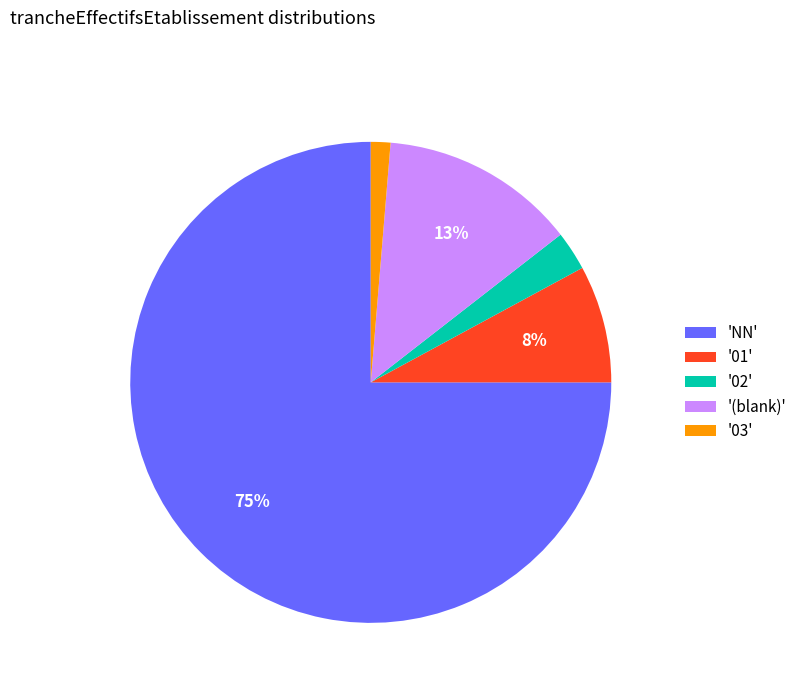

True or false: 'NN' accounts for 75% of the total.

True